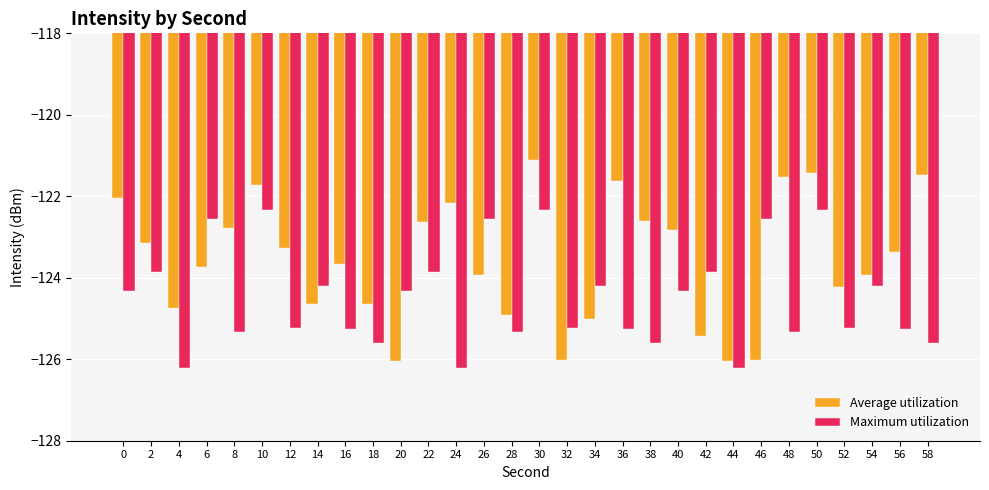

At which category does the chart reach its peak across all series?

30